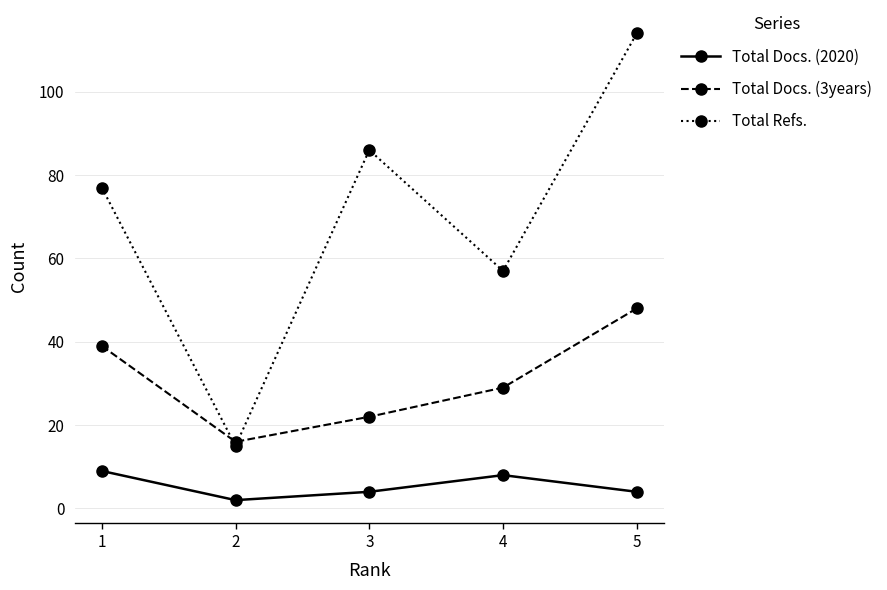

Where is the first local maximum for Total Docs. (2020)?

4